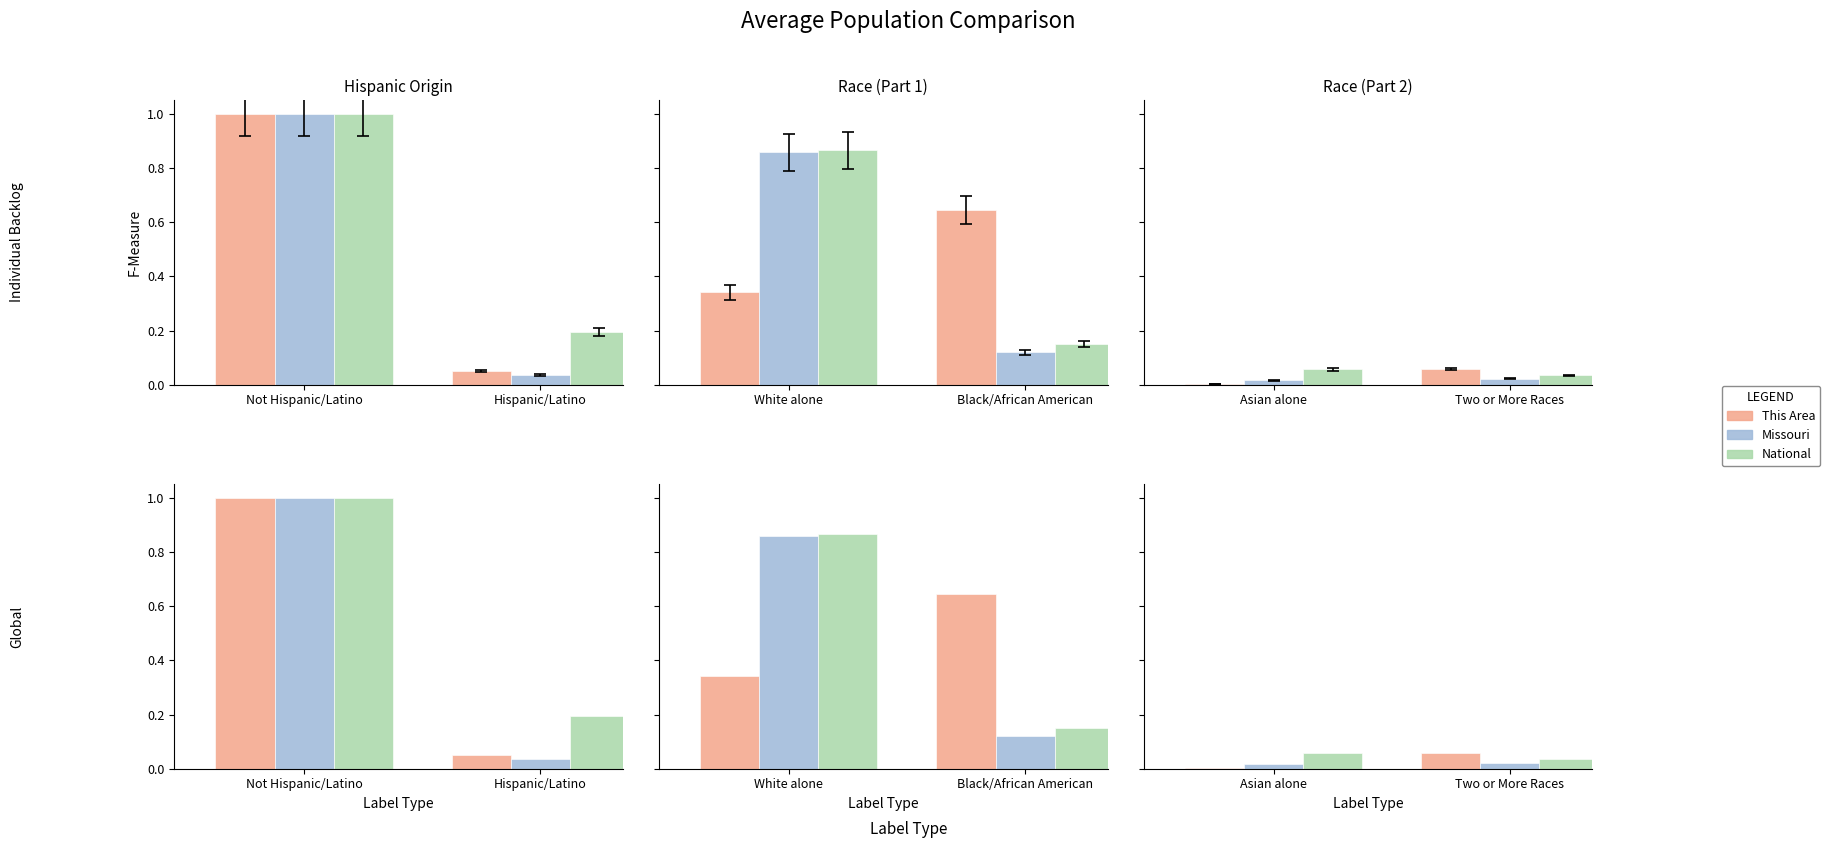

How many groups of bars are there?

2